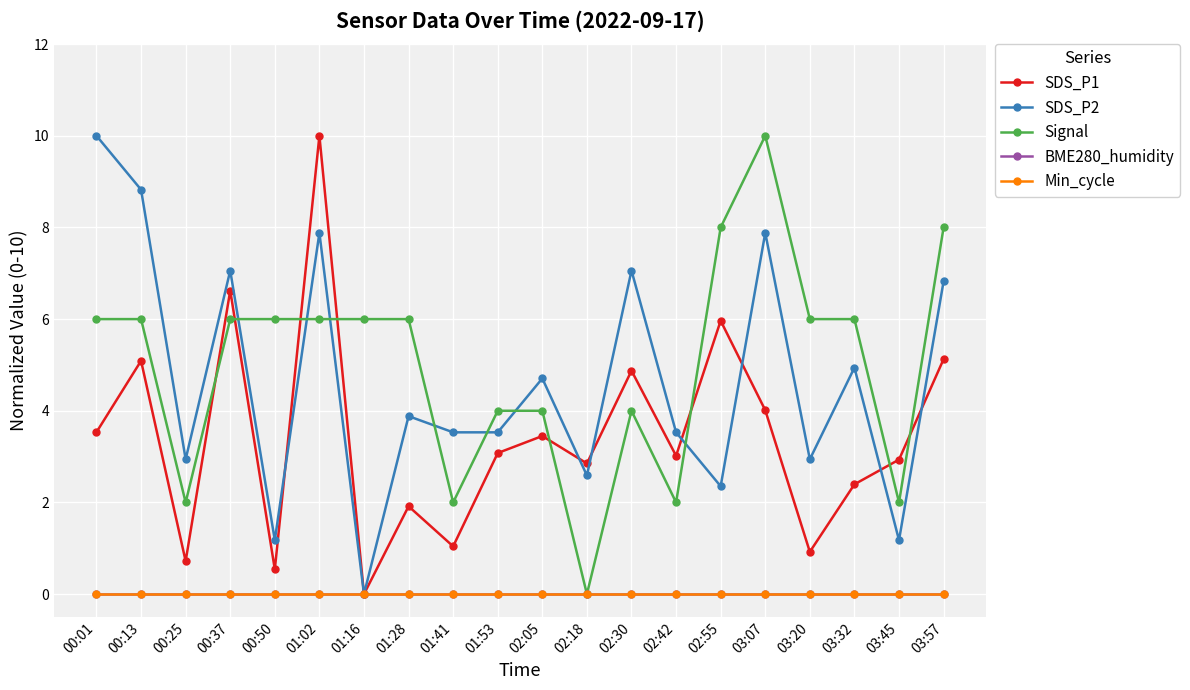

True or false: Min_cycle and BME280_humidity cross at least once.

False